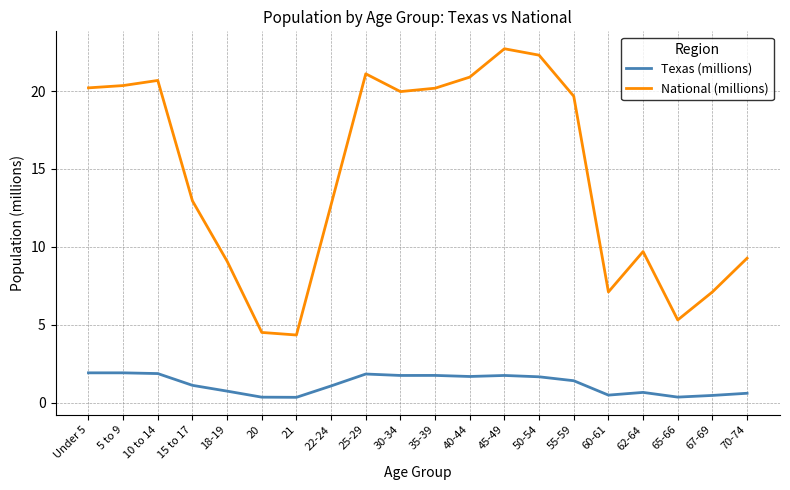

What position from the left is 35-39?

11